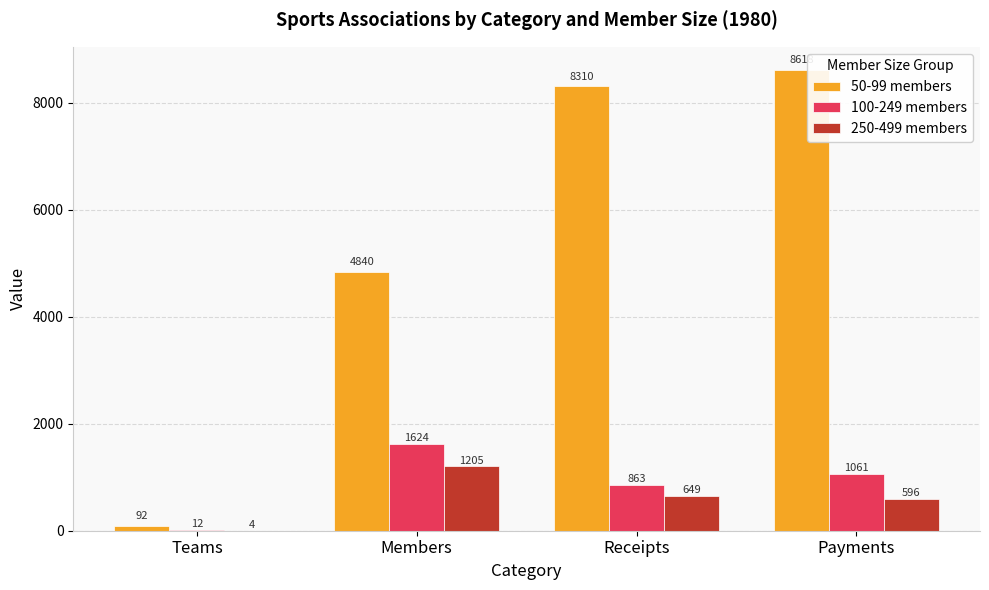

What are all the series names shown in the legend?

50-99 members, 100-249 members, 250-499 members